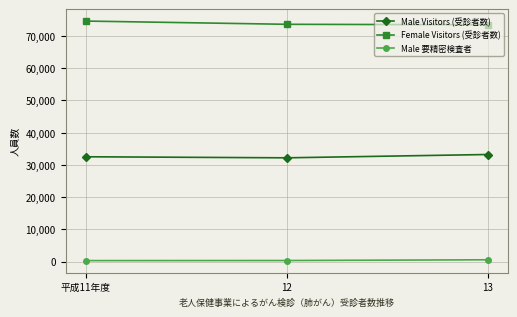

At how many categories does at least one series exceed 57306?

3